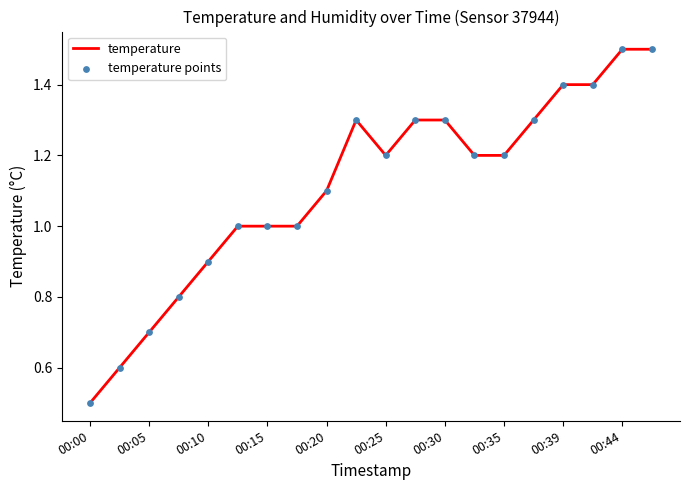

What is the difference between the maximum and minimum values?

1.0